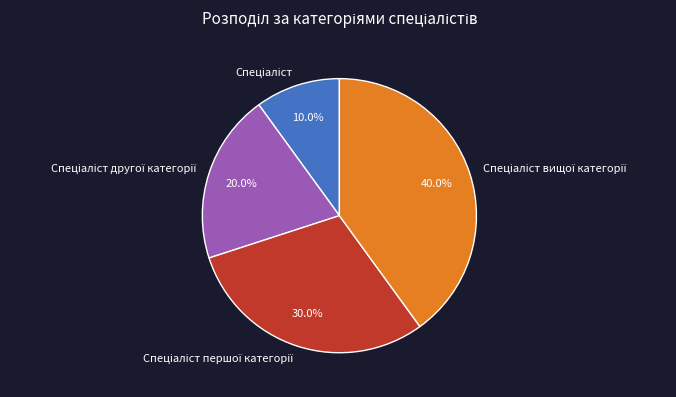

Is there any slice that represents more than half of the pie?

No